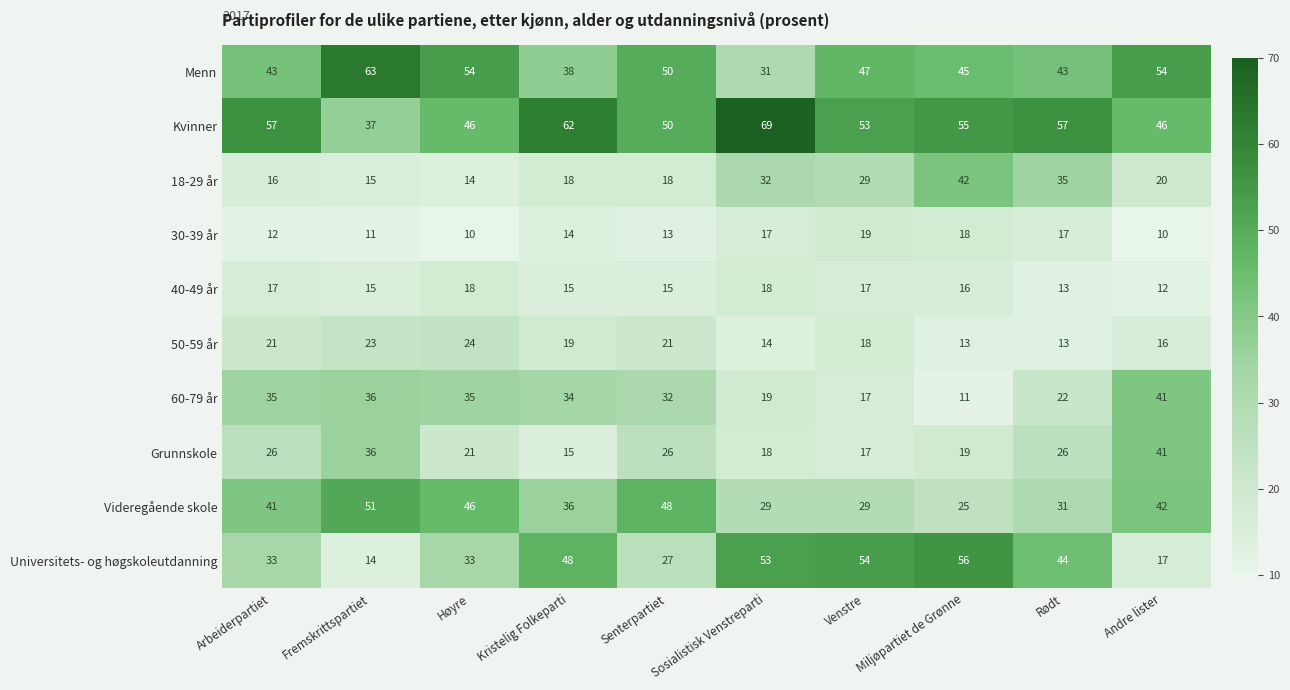

What is the minimum value shown in the chart?

10